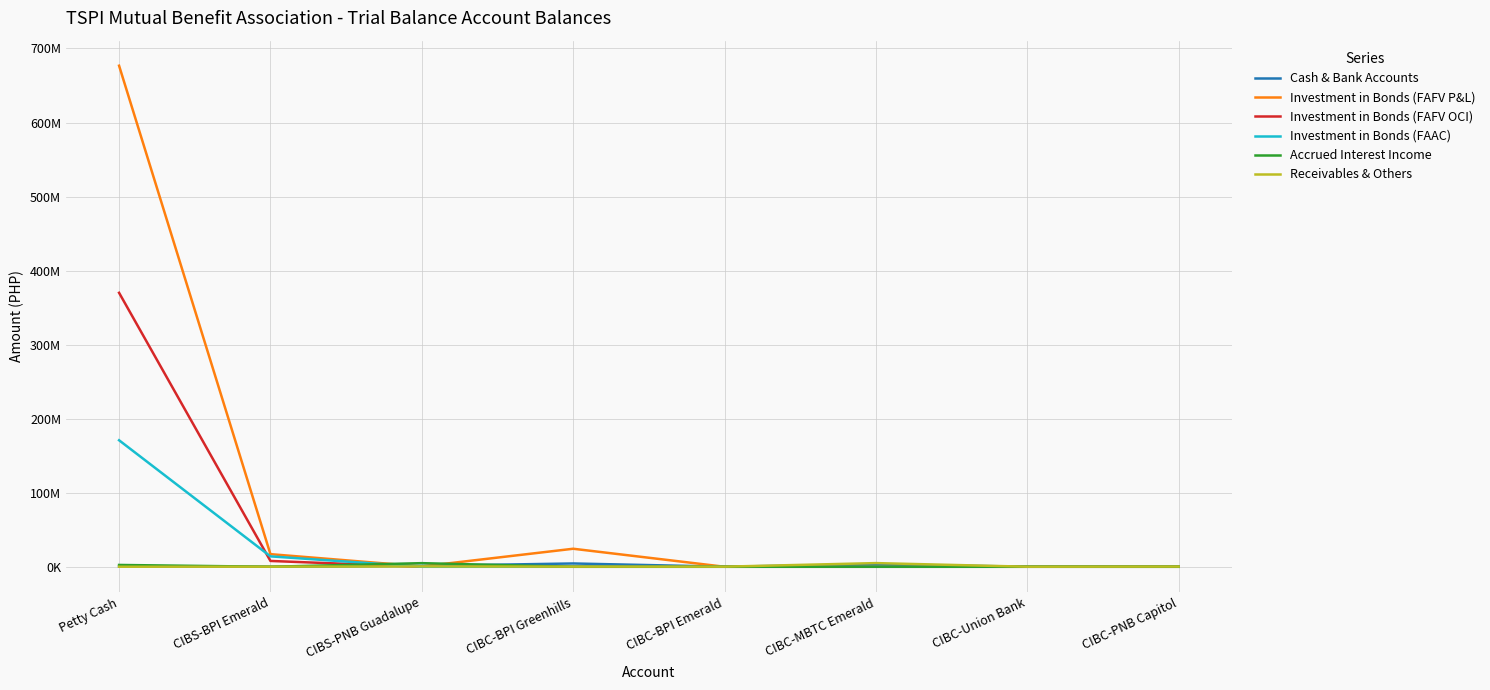

Where do Investment in Bonds (FAAC) and Investment in Bonds (FAFV OCI) first cross each other?

Petty Cash and CIBS-BPI Emerald